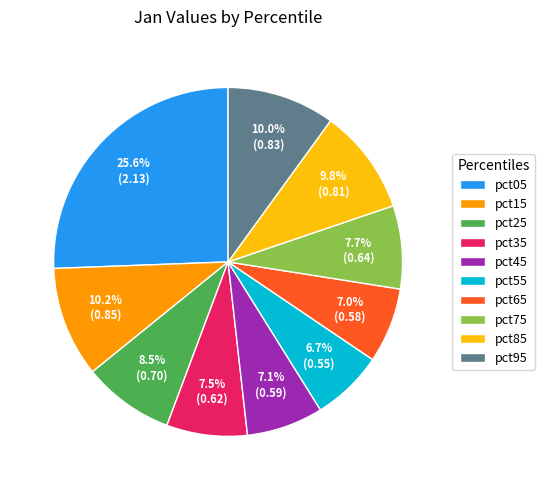

How many segments does this pie chart have?

10